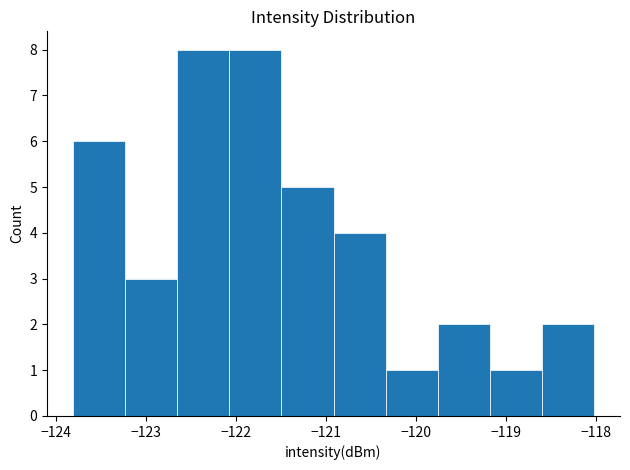

Reading left to right, transcribe this chart: for each bar, give the range it covers on the x-axis and its height. Neither the bar edges nor the heights are printed on the chart, so give them approximately, as read against the axes.

-123.8 to -123.2: 6
-123.2 to -122.7: 3
-122.7 to -122.1: 8
-122.1 to -121.5: 8
-121.5 to -120.9: 5
-120.9 to -120.3: 4
-120.3 to -119.8: 1
-119.8 to -119.2: 2
-119.2 to -118.6: 1
-118.6 to -118.0: 2